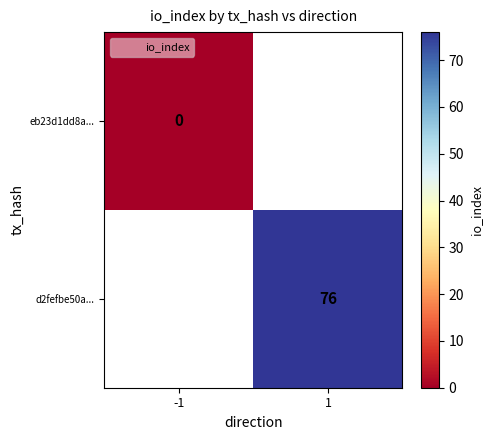

Is the value of d2fefbe50a... at 1 greater than the value of eb23d1dd8a... at -1?

Yes